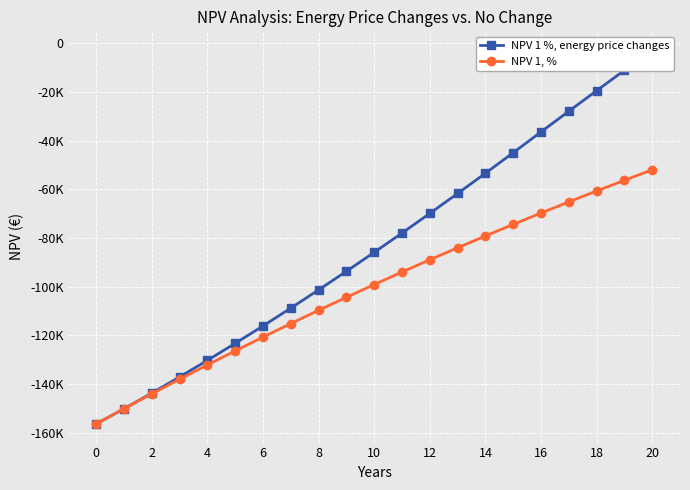

What is the label of the 19th point from the right?

2